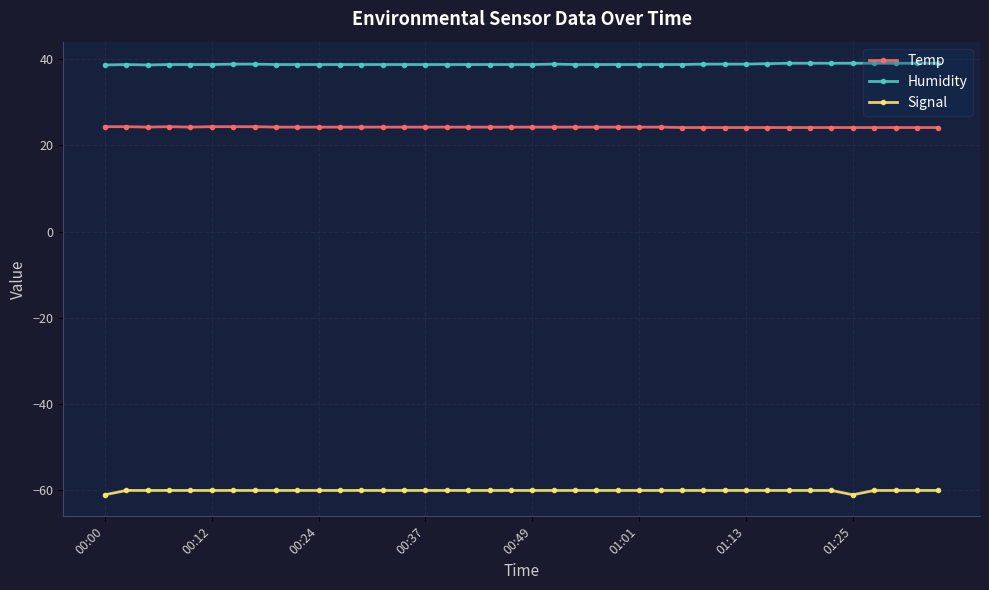

True or false: Signal and Humidity cross at least once.

False